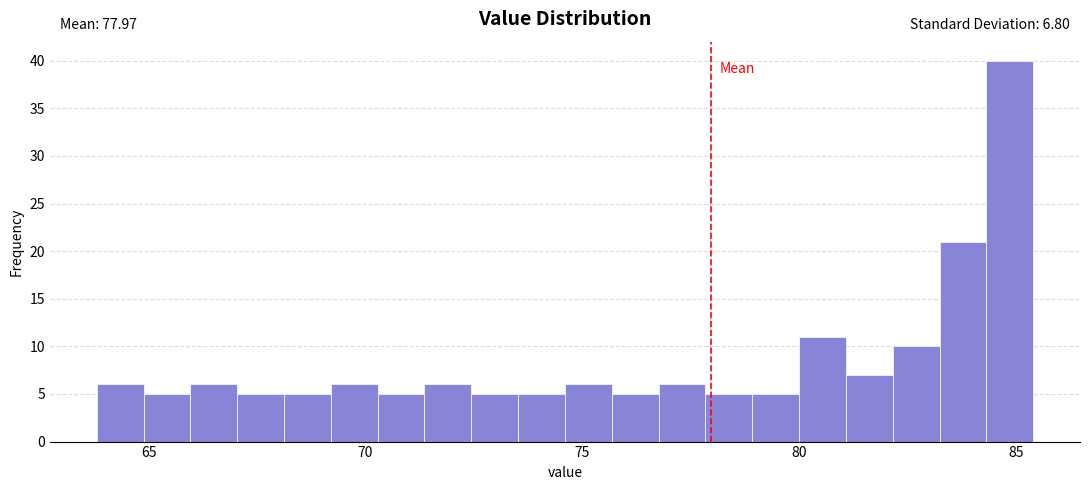

Around what value on the x-axis is the tallest bar? Give the approximate position of its centre, as read against the axis.

85.0